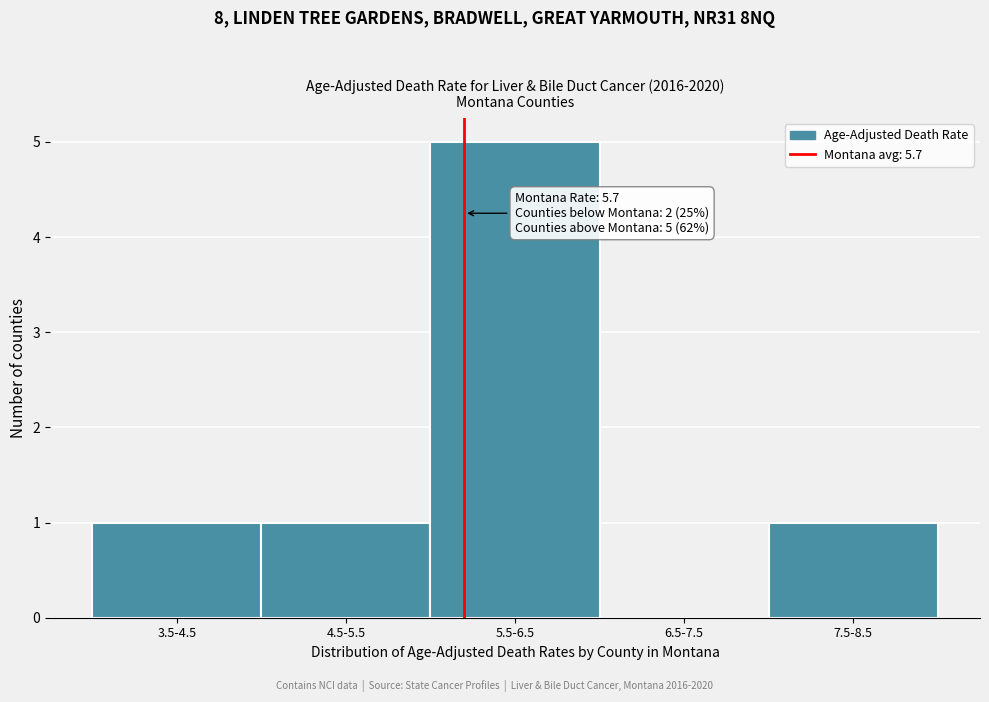

Reading left to right, extract all data points from this chart.

3.5-4.5=1	4.5-5.5=1	5.5-6.5=5	6.5-7.5=0	7.5-8.5=1